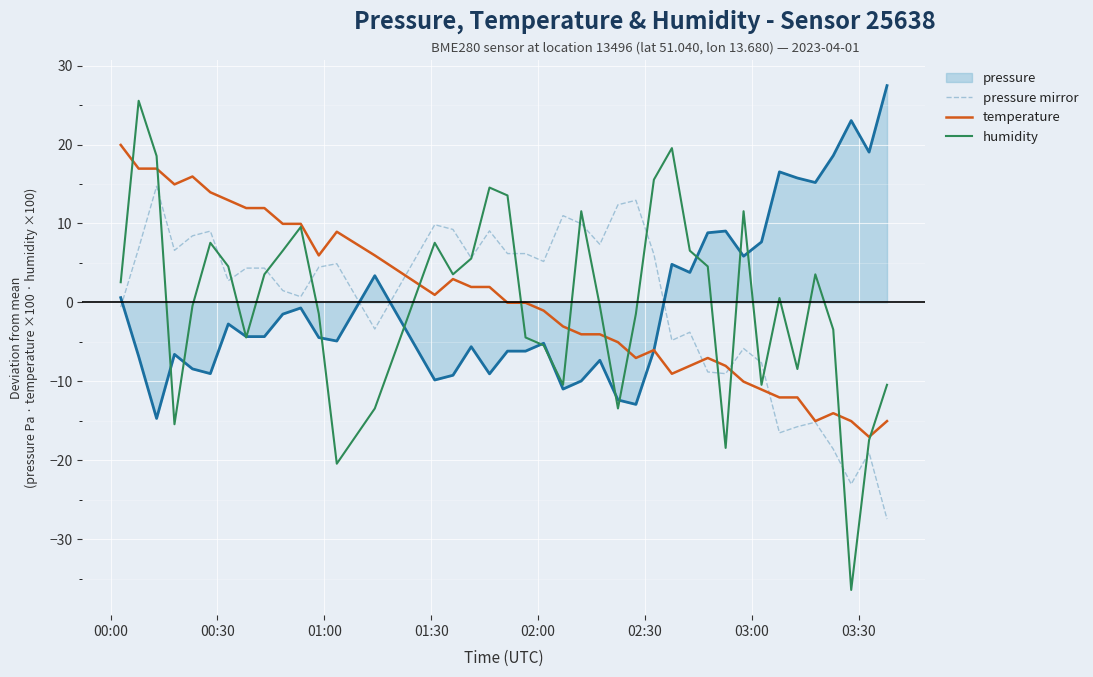

What are all the series names shown in the legend?

pressure, pressure mirror, temperature, humidity